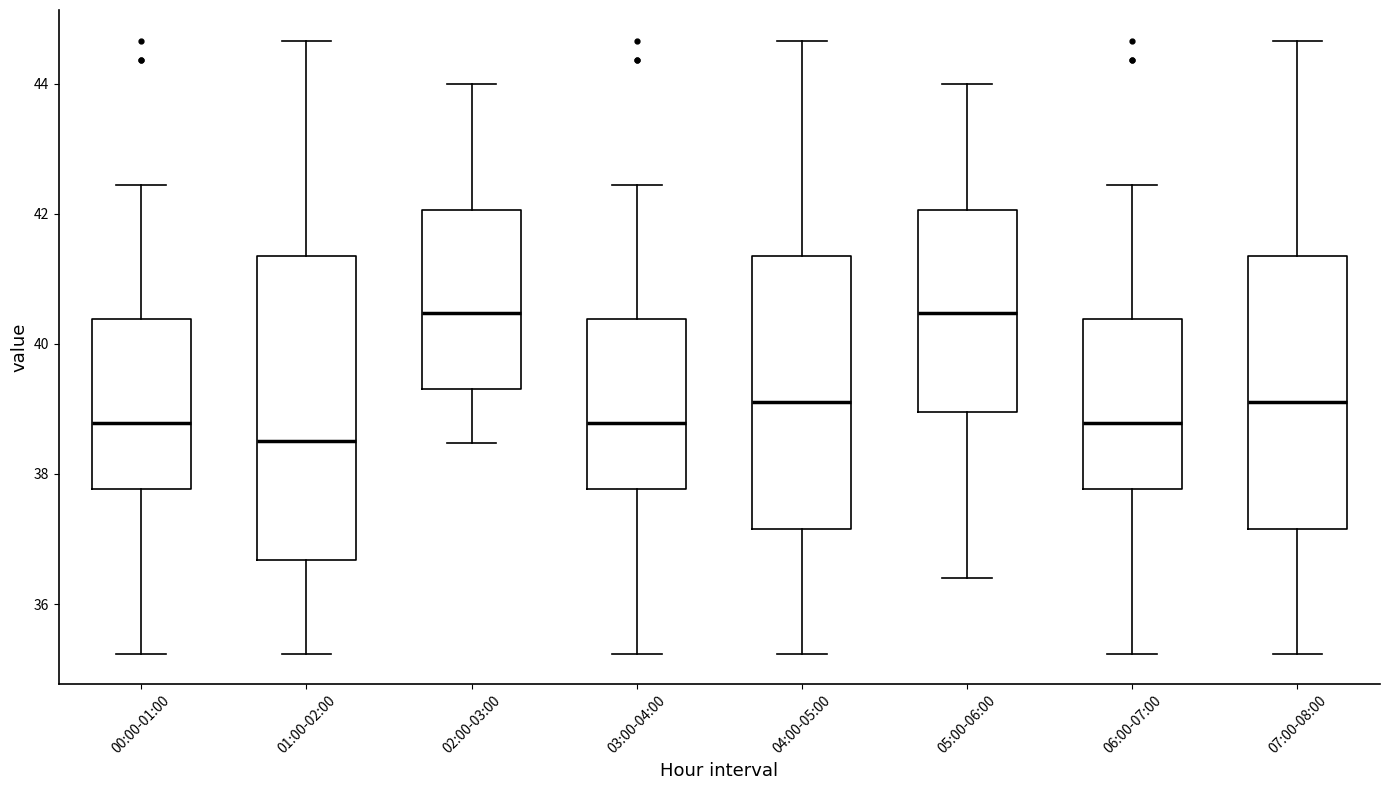

Where does the upper whisker of the box for 06:00-07:00 end on the y-axis? The values are not printed on the chart, so give them approximately, as read against the axis.

42.4